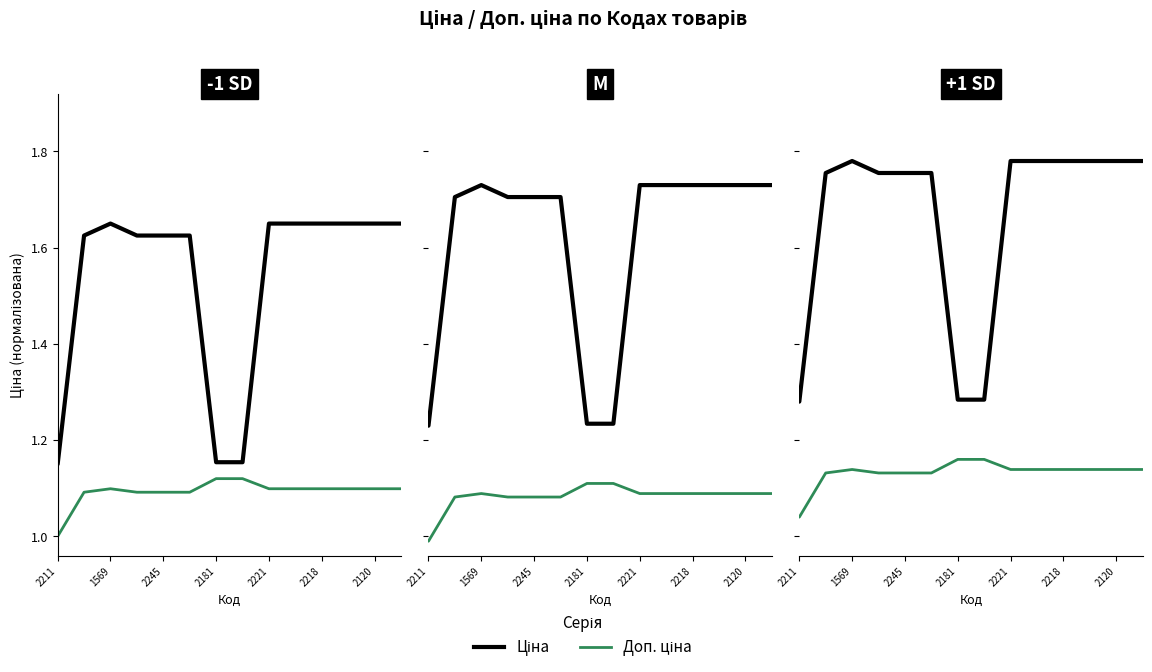

Which category has the lowest value across all series?

2211